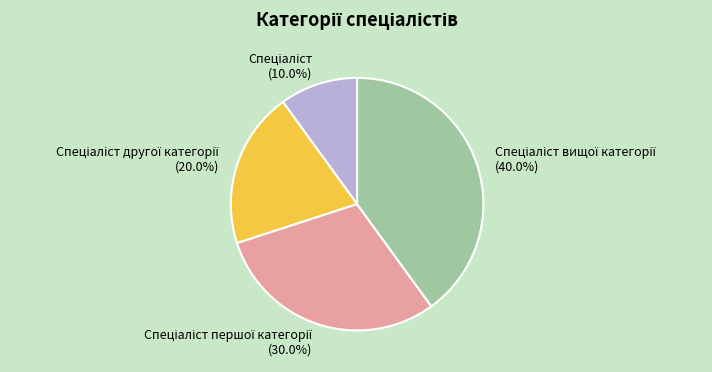

To the nearest percent, what is the average slice percentage?

25%